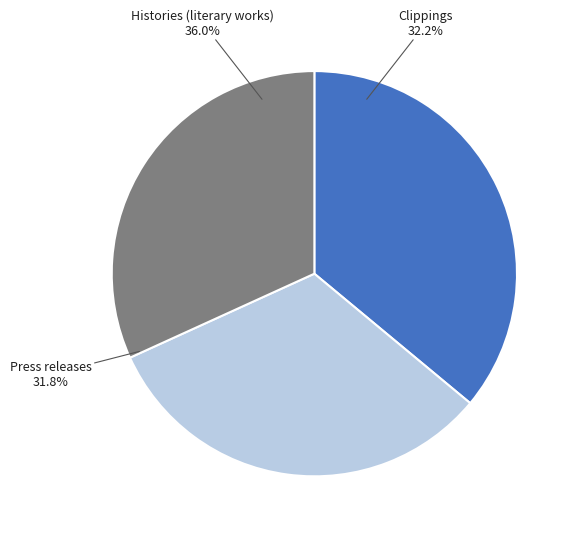

To the nearest percent, what is the combined percentage of Press releases and Clippings?

64%